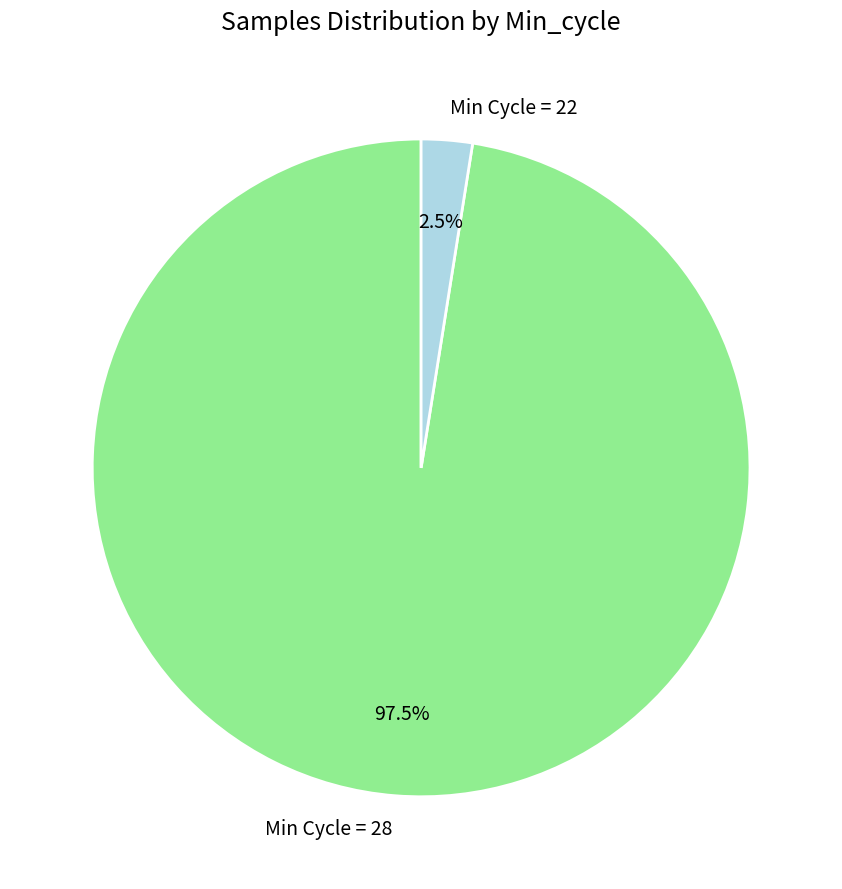

Which category has the biggest portion of the pie?

Min Cycle = 28